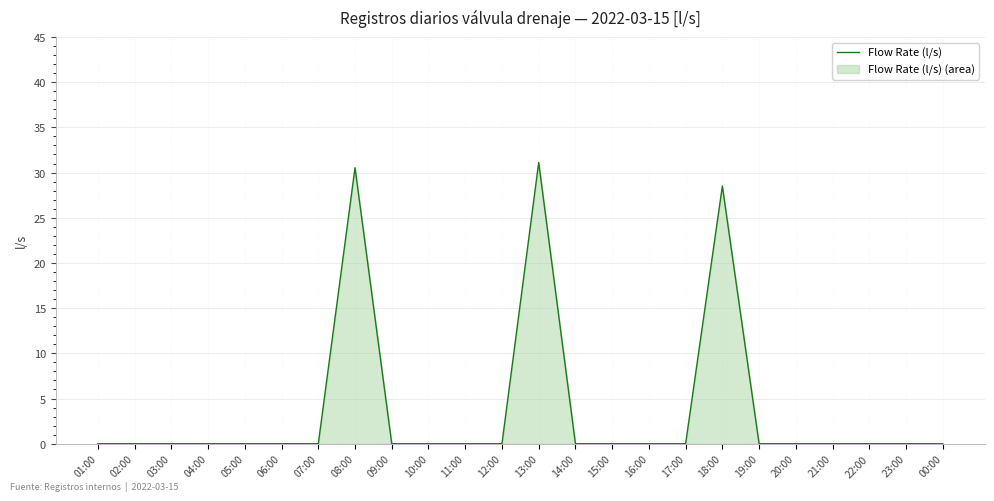

What is the difference between the second highest and second lowest values?

30.5